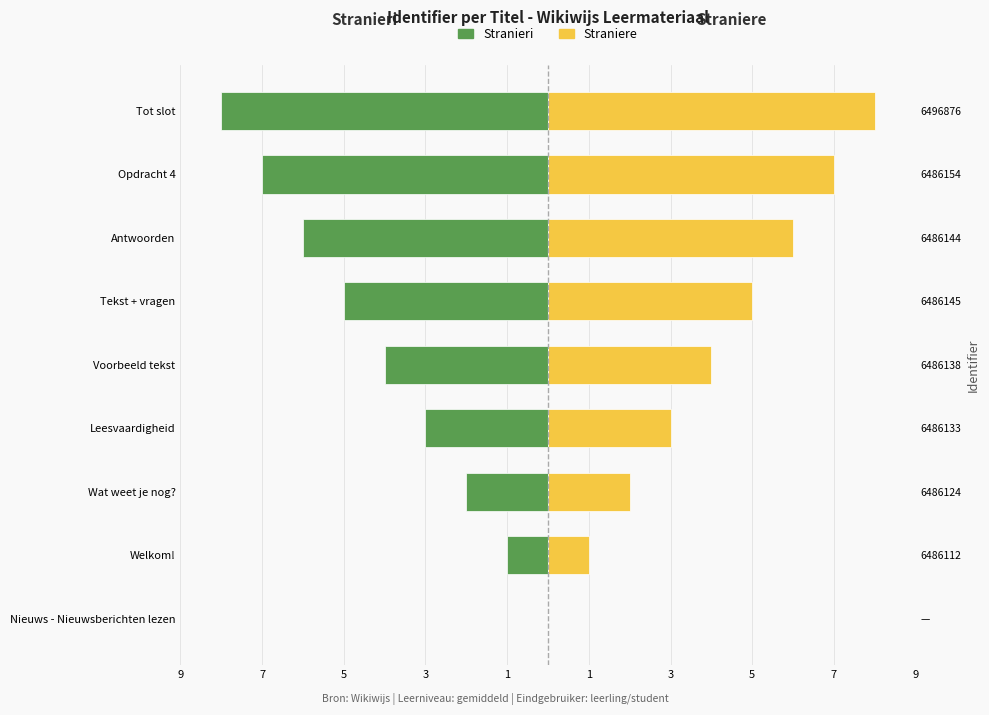

What is the difference between the highest and lowest values at 3?

6